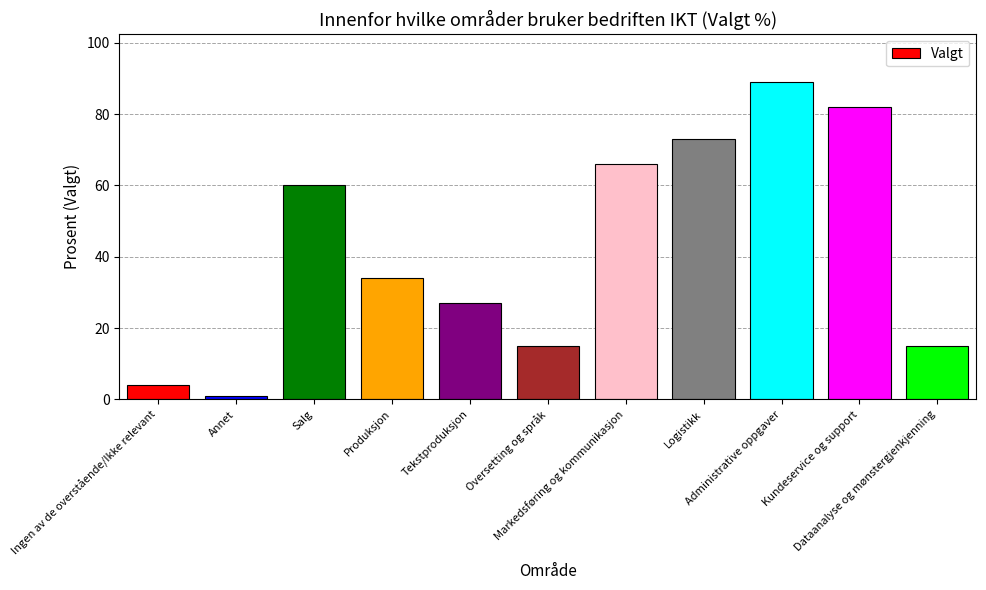

Reading right to left, extract all data points from this chart.

15	82	89	73	66	15	27	34	60	1	4